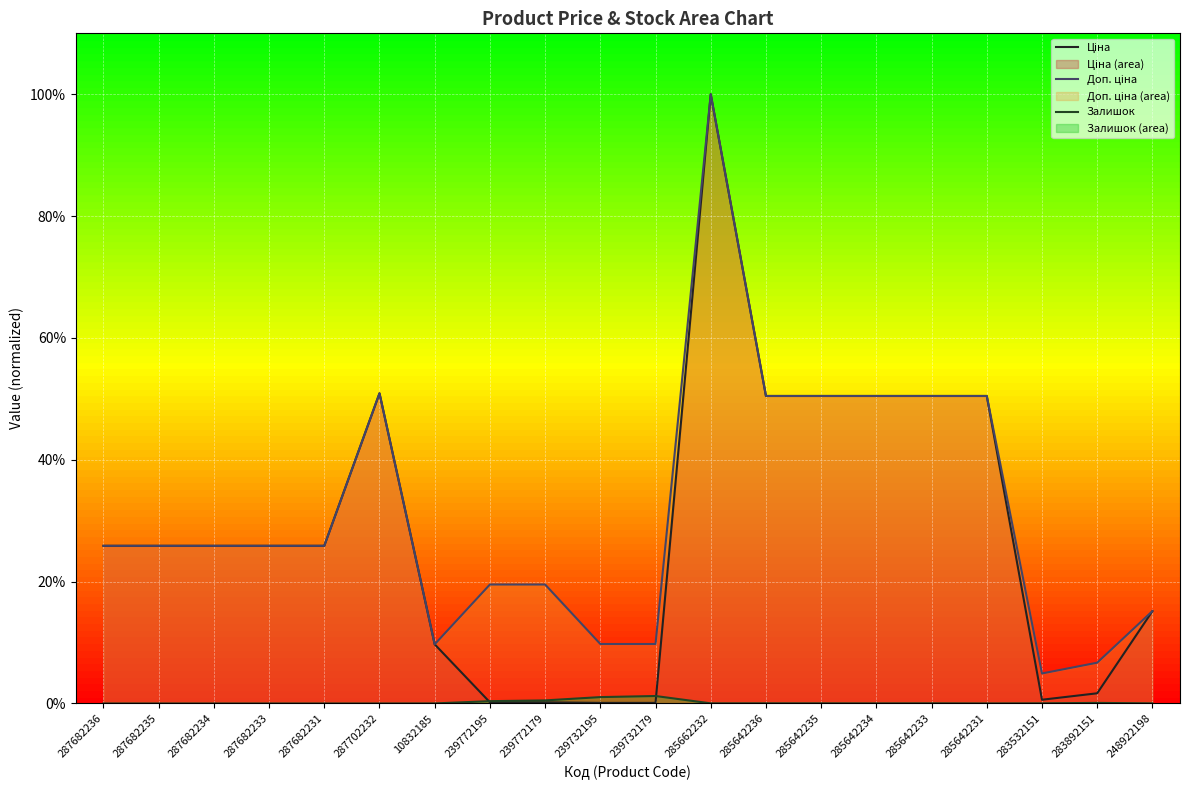

Reading left to right, list all the values displayed in this chart.

Ціна: 287682236=0.3	287682235=0.3	287682234=0.3	287682233=0.3	287682231=0.3	287702232=0.5	10832185=0.1	239772195=0.0	239772179=0.0	239732195=0.0	239732179=0.0	285662232=1.0	285642236=0.5	285642235=0.5	285642234=0.5	285642233=0.5	285642231=0.5	283532151=0.0	283892151=0.0	248922198=0.2
Доп. ціна: 287682236=0.3	287682235=0.3	287682234=0.3	287682233=0.3	287682231=0.3	287702232=0.5	10832185=0.1	239772195=0.2	239772179=0.2	239732195=0.1	239732179=0.1	285662232=1.0	285642236=0.5	285642235=0.5	285642234=0.5	285642233=0.5	285642231=0.5	283532151=0.0	283892151=0.1	248922198=0.2
Залишок: 287682236=0.0	287682235=0.0	287682234=0.0	287682233=0.0	287682231=0.0	287702232=0.0	10832185=0.0	239772195=0.0	239772179=0.0	239732195=0.0	239732179=0.0	285662232=0.0	285642236=0.0	285642235=0.0	285642234=0.0	285642233=0.0	285642231=0.0	283532151=0.0	283892151=0.0	248922198=0.0